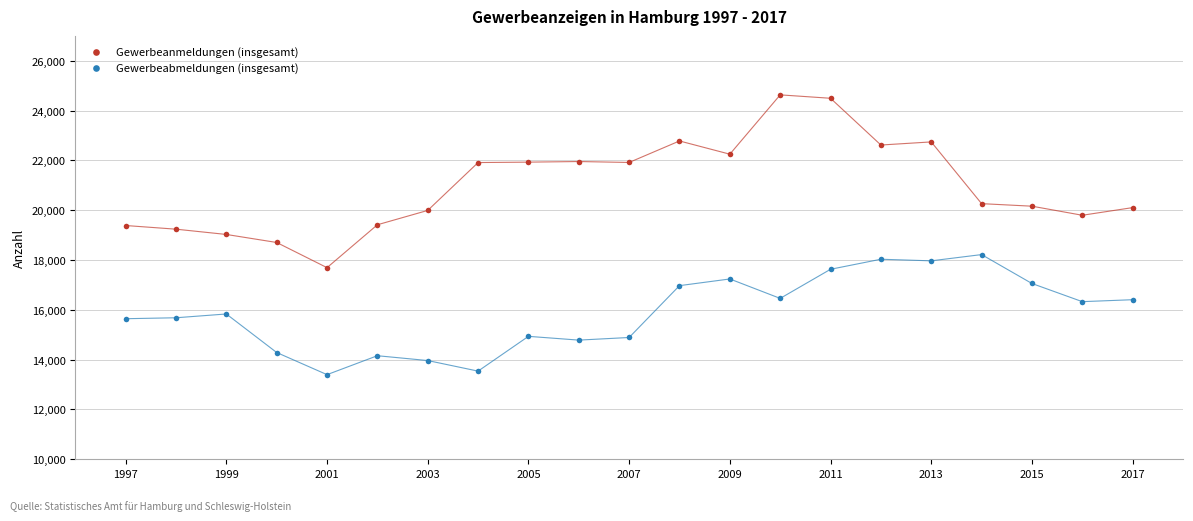

Which series contains the highest Y value?

Gewerbeanmeldungen (insgesamt)